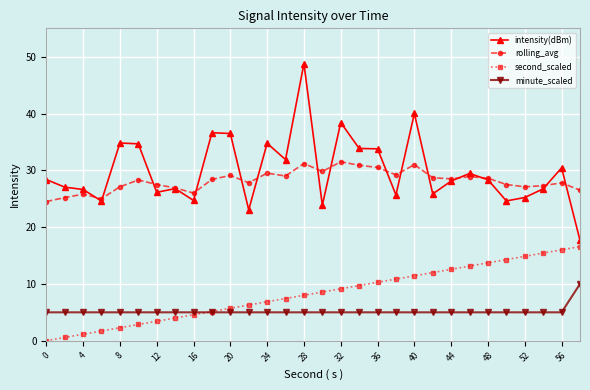

What is the sum of all rolling_avg values?

845.1